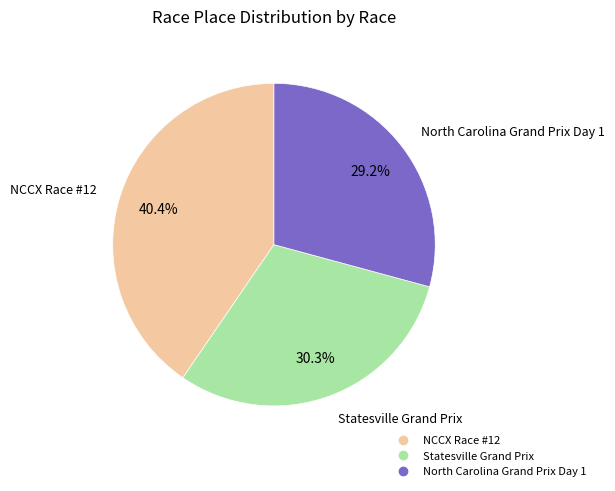

Which slice is the smallest?

North Carolina Grand Prix Day 1